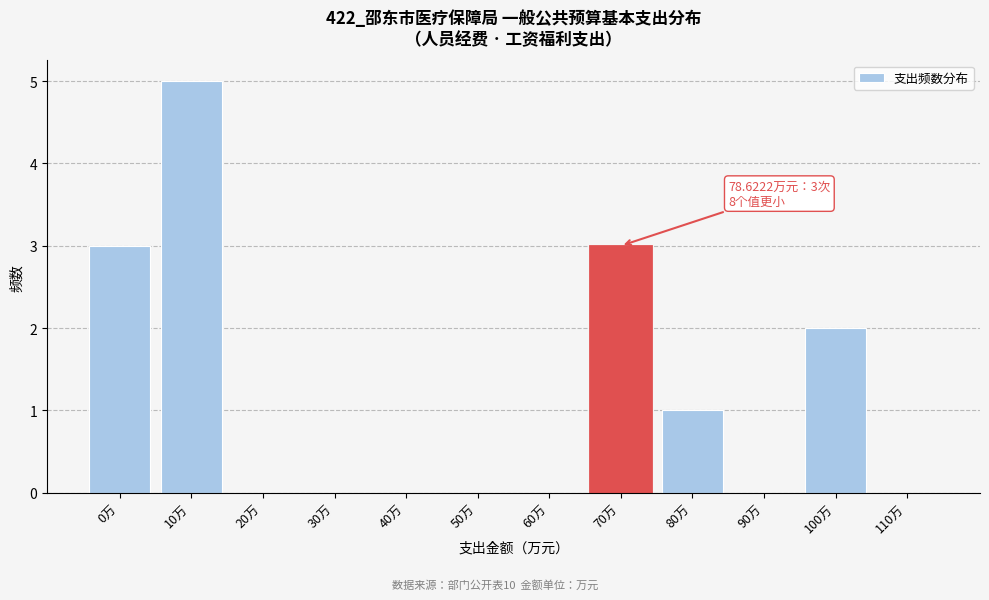

Reading left to right, extract all data points from this chart.

0万=3	10万=5	20万=0	30万=0	40万=0	50万=0	60万=0	70万=3	80万=1	90万=0	100万=2	110万=0